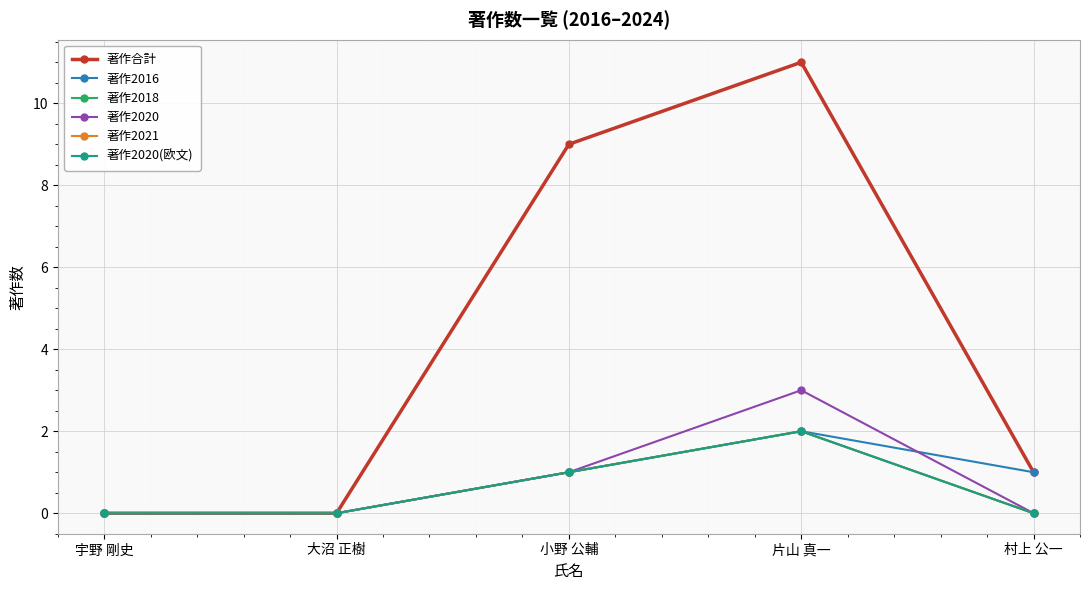

Does the chart have visible grid lines?

Yes